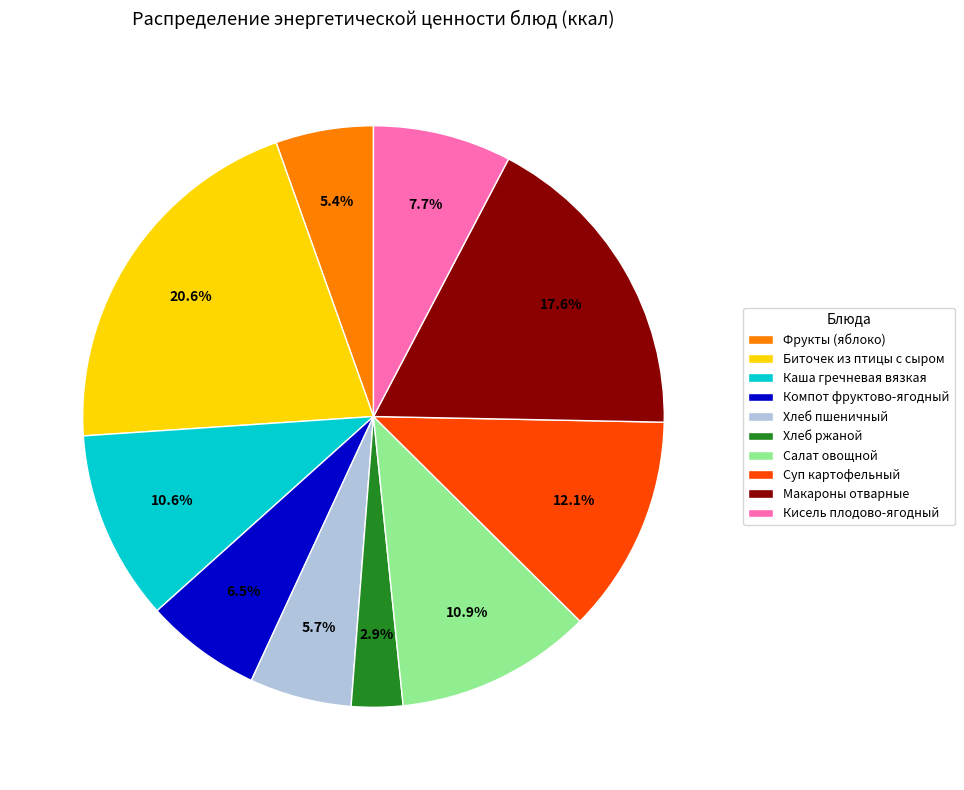

Count the number of slices in the pie.

10